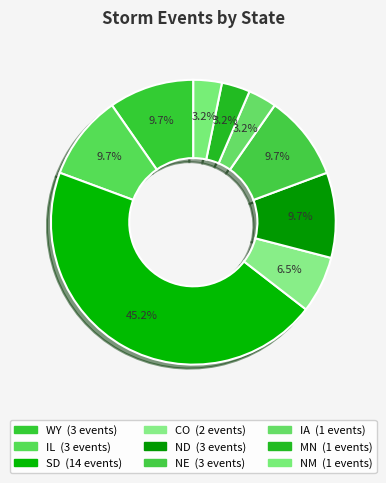

Count the number of slices in the pie.

9